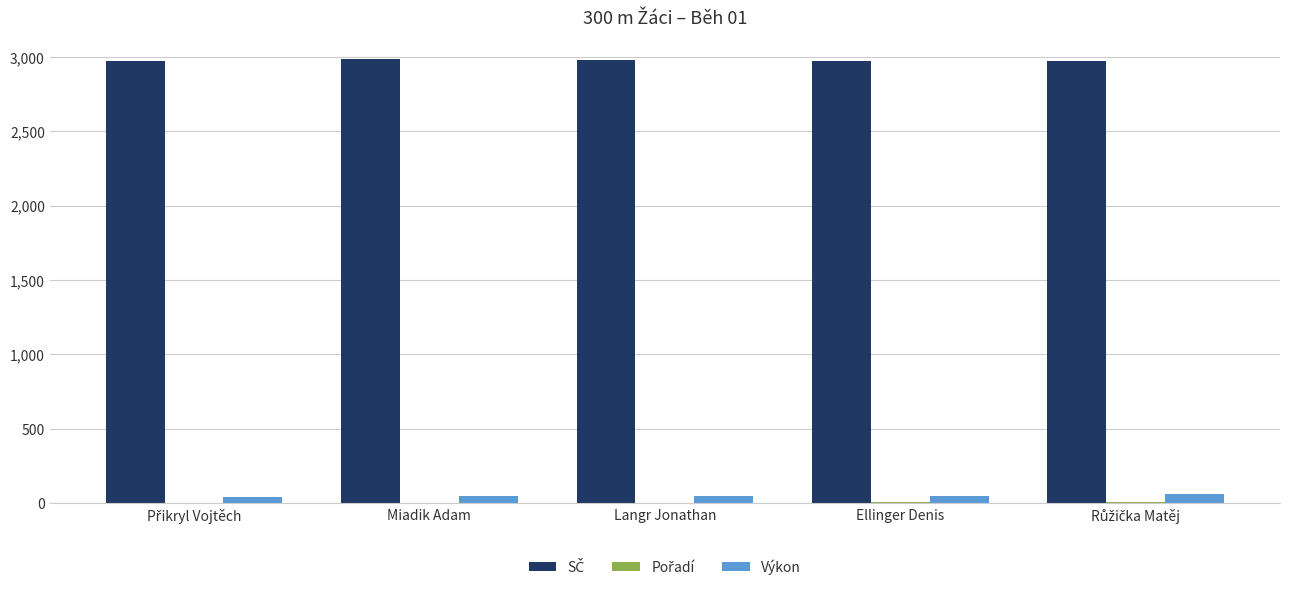

What is the greatest value displayed?

2983.0